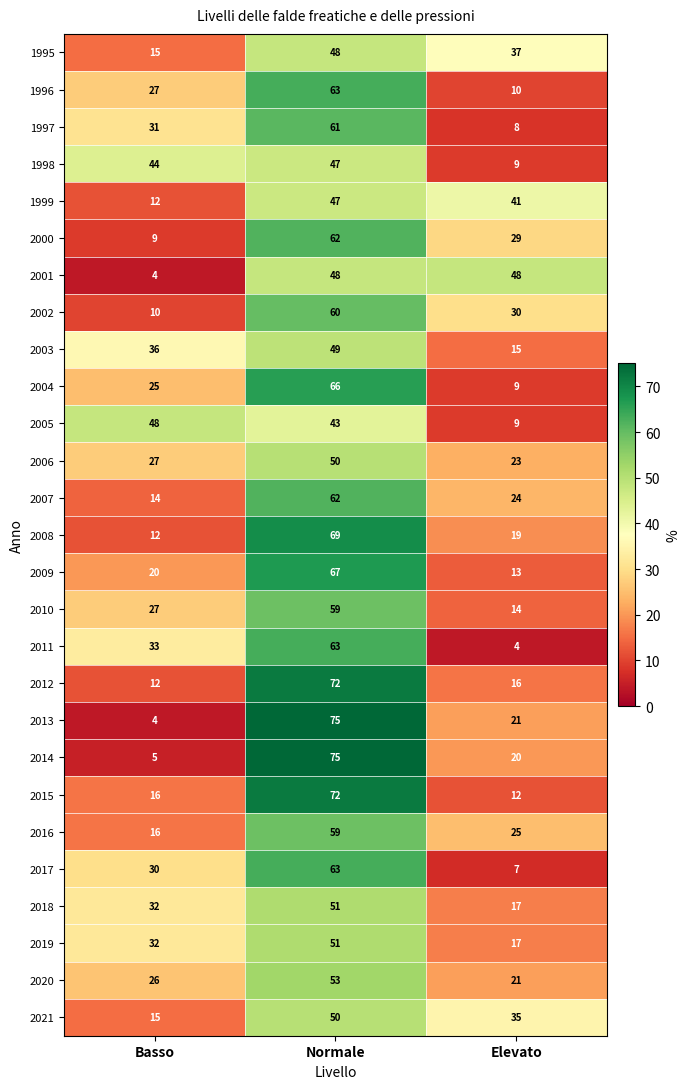

Which category has the lowest value in the 2015 series?

Elevato